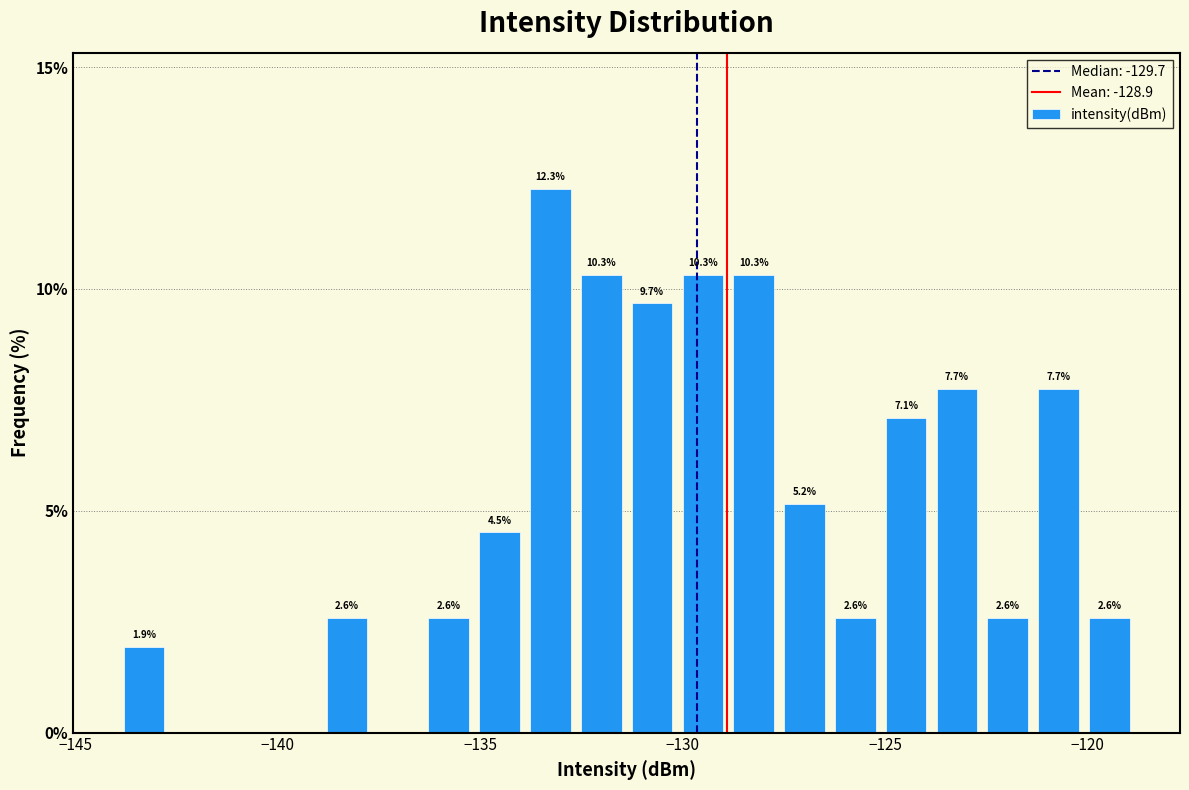

Read against the x-axis, roughly where is the centre of the tallest bar?

-133.5